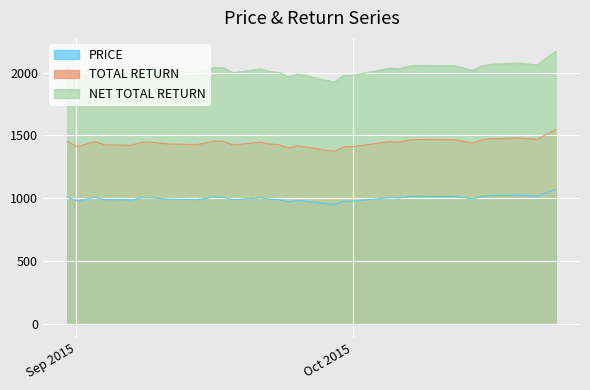

How many lines are shown in the chart?

3